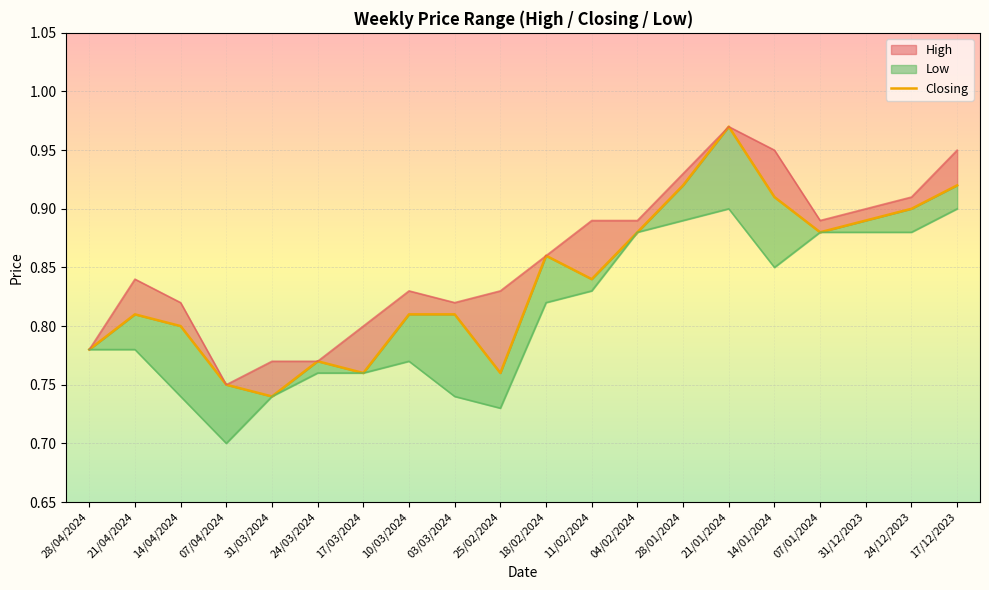

What is the change in value from 24/03/2024 to 31/12/2023?

+0.1